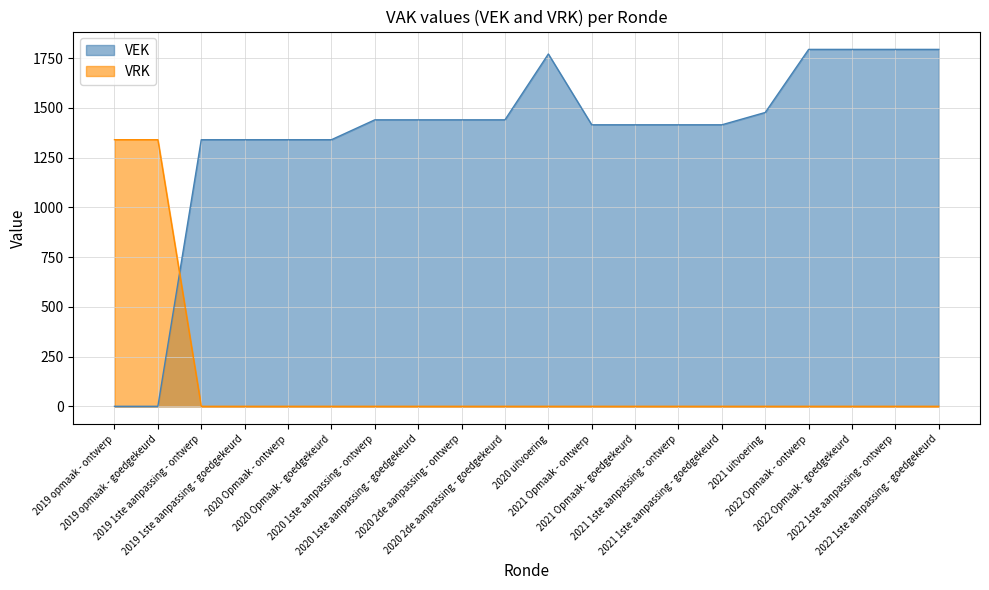

Is it true that VEK equals 2422 at 2022 Opmaak - goedgekeurd?

False